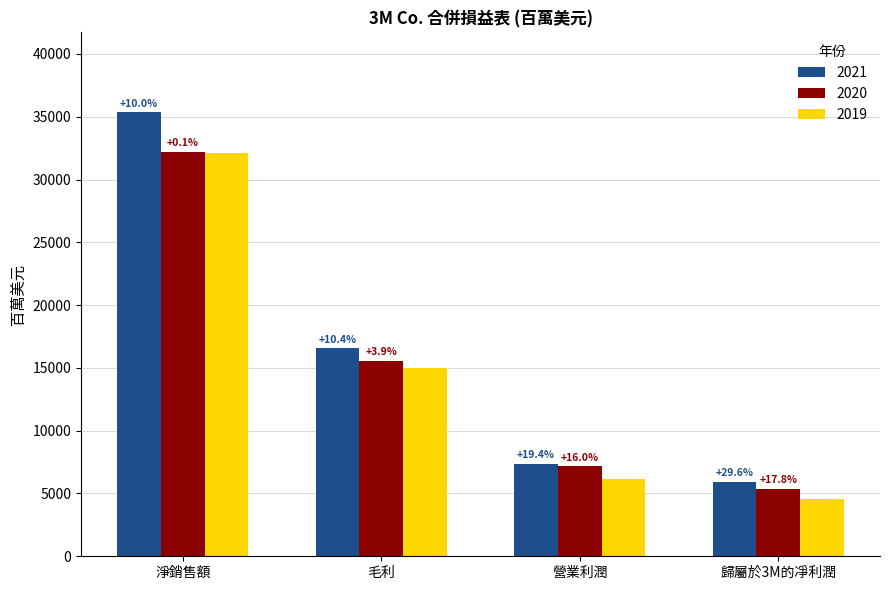

What is the maximum value shown in the chart?

35355